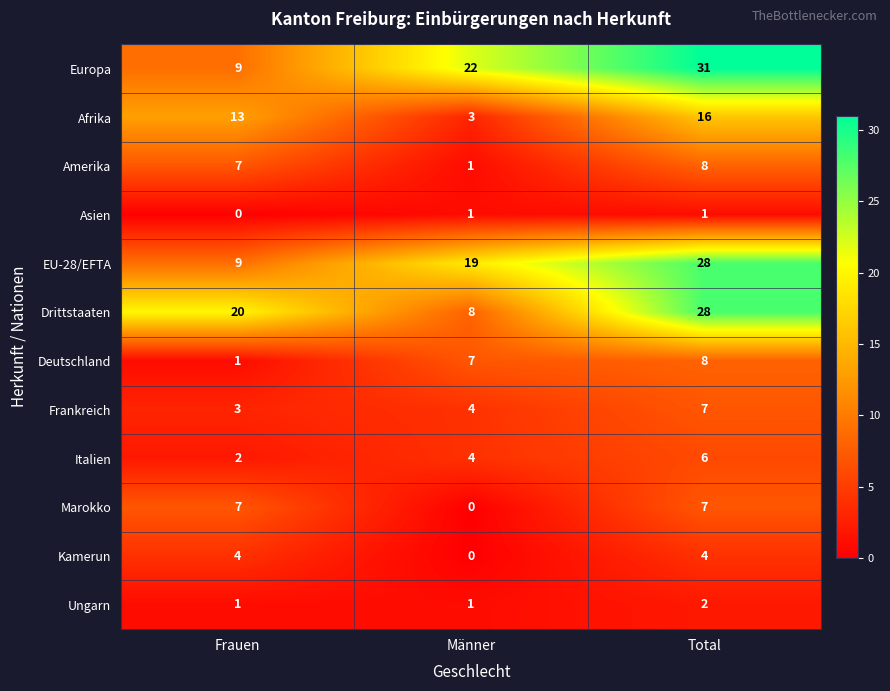

Which series changed the most between Frauen and Männer?

Europa